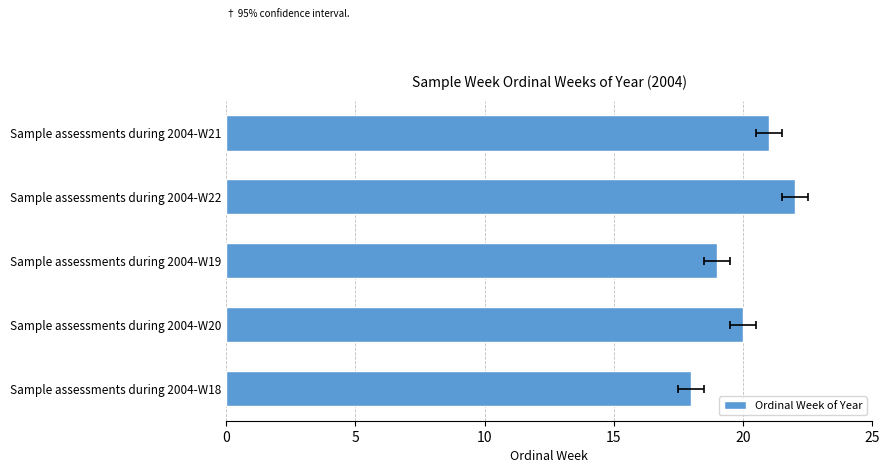

The value at Sample assessments during 2004-W19 is 11. True or false?

False